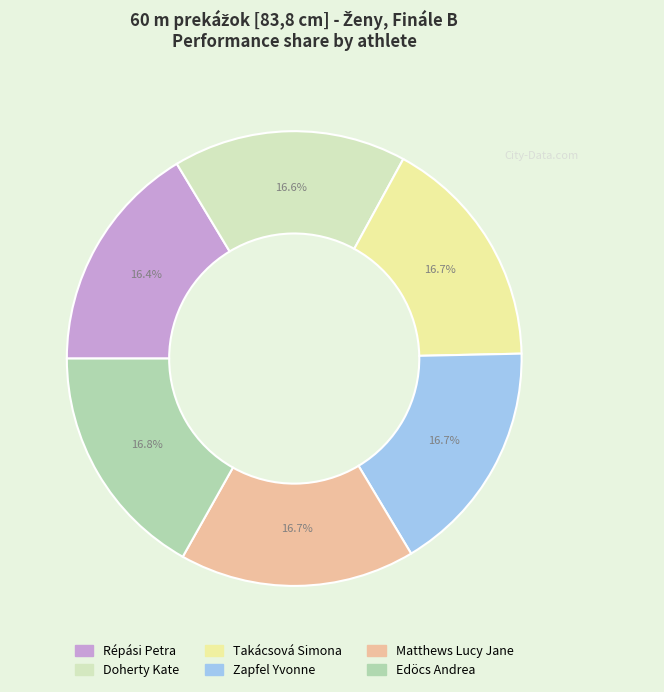

Is it true that Takácsová Simona is 31% of the pie?

False